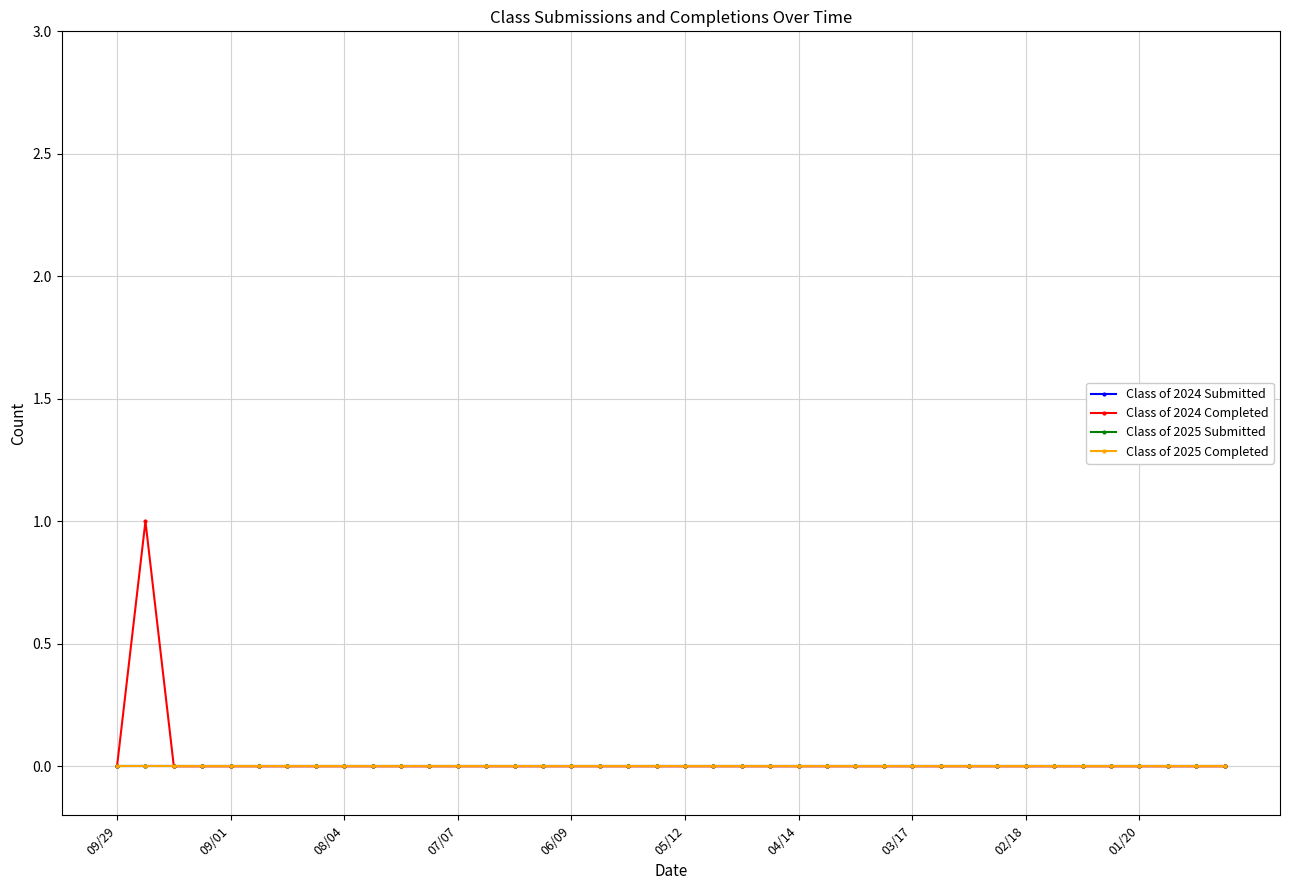

Which series has the largest range (max minus min)?

Class of 2024 Completed